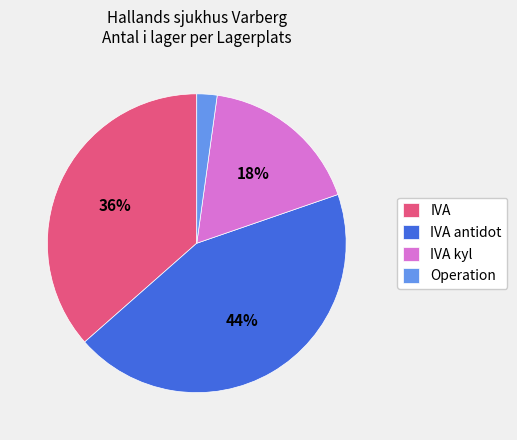

Is the sum of Operation and IVA antidot greater than half?

No